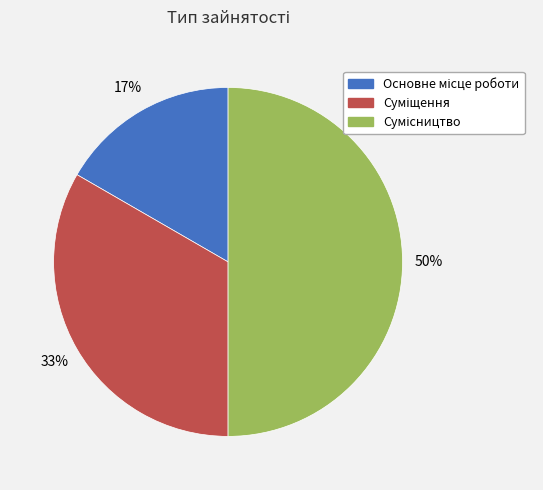

To the nearest percent, what is the average slice percentage?

33%